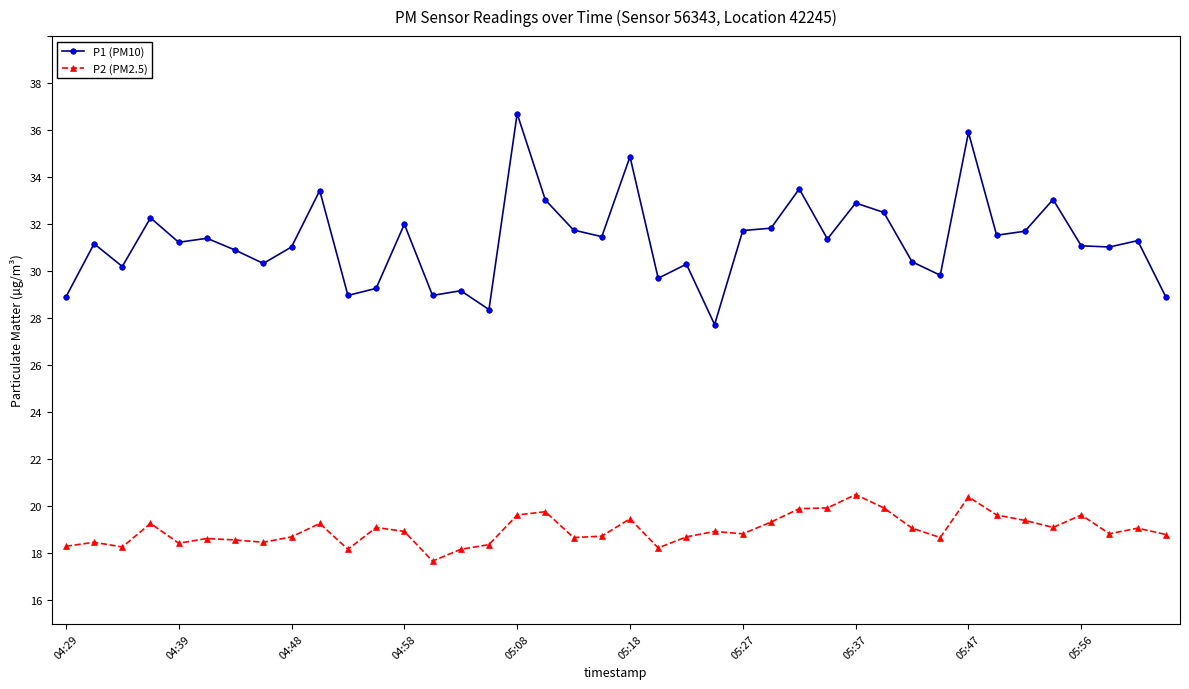

What is the value of the P1 (PM10) point at the 4th from the left?

32.3